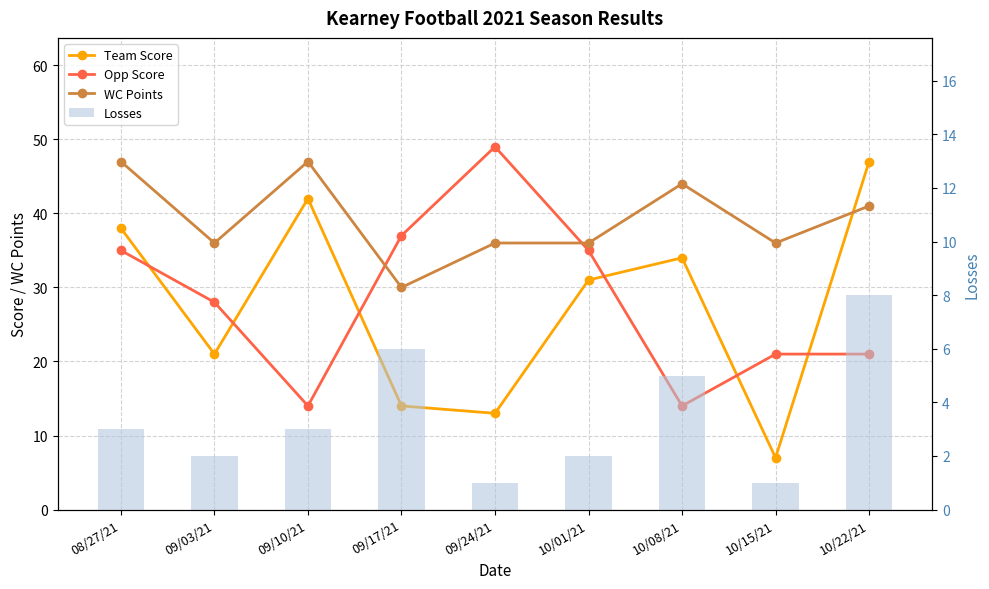

What position from the left is 09/03/21?

2